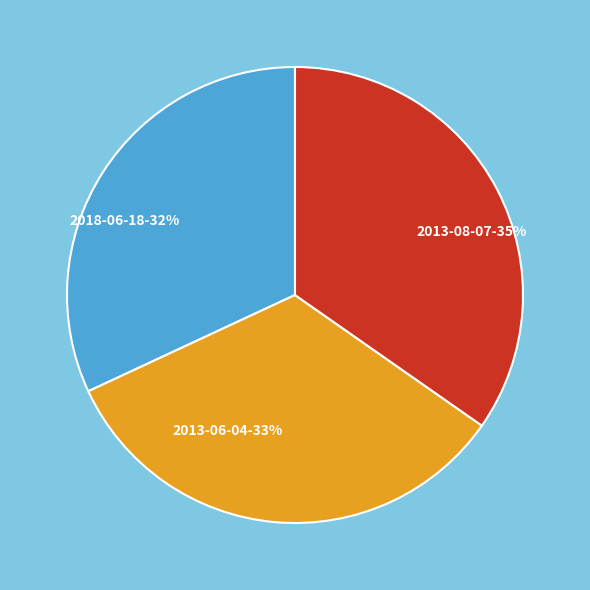

Which category has the biggest portion of the pie?

2013-08-07